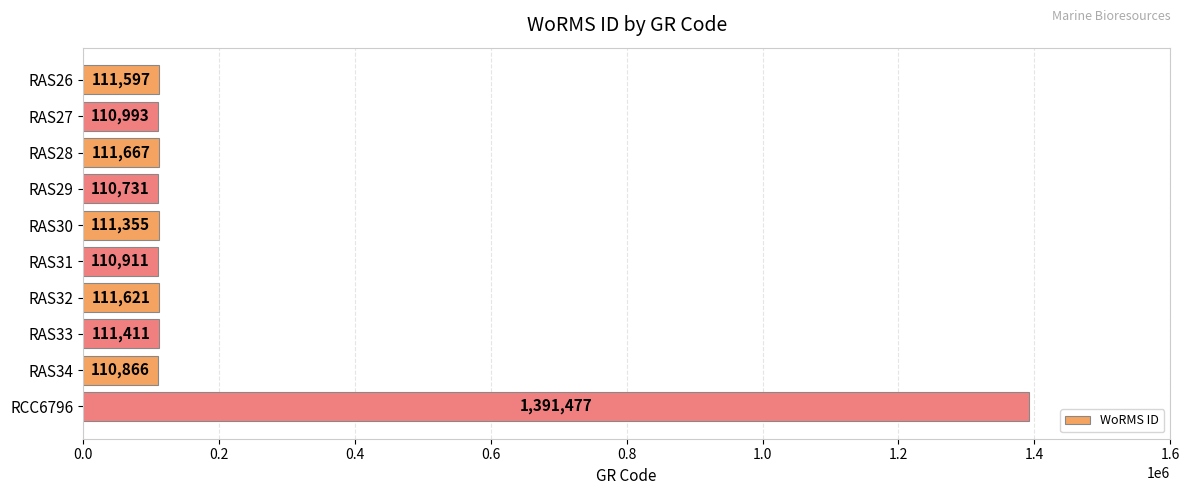

Rank the categories by value from lowest to highest.

RAS29, RAS34, RAS31, RAS27, RAS30, RAS33, RAS26, RAS32, RAS28, RCC6796